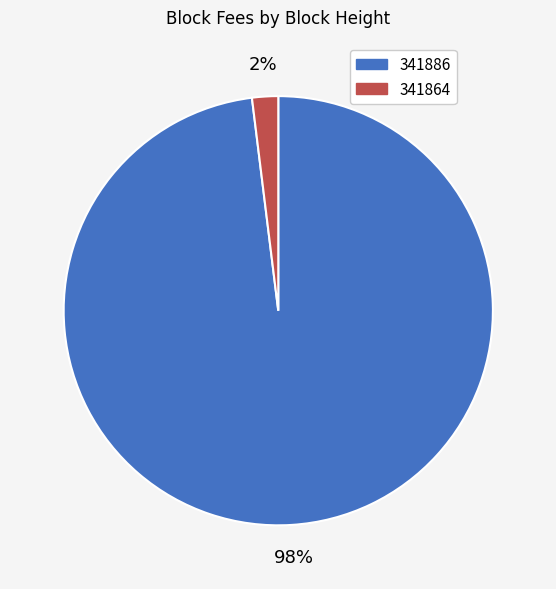

To the nearest percent, what is the average slice percentage?

50%